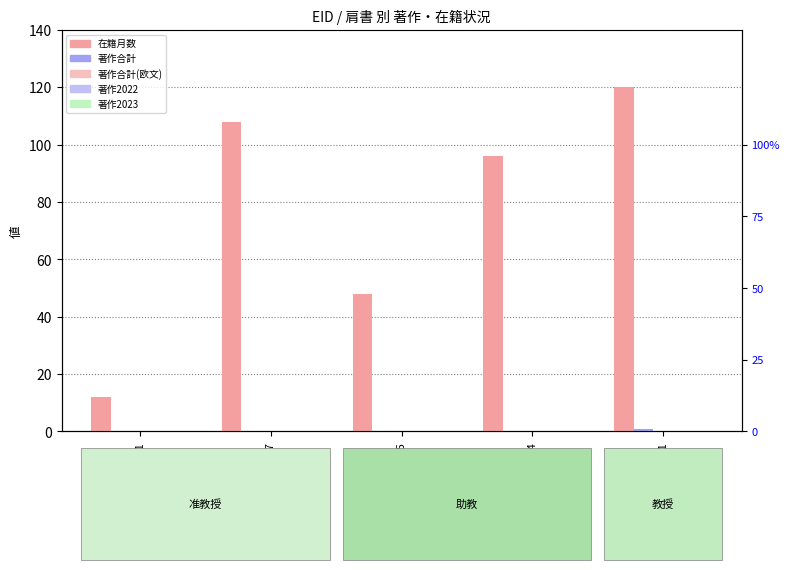

Reading left to right, extract all data points from this chart.

在籍月数: 60181=12	323777=108	385025=48	337584=96	153171=120
著作合計: 60181=0	323777=0	385025=0	337584=0	153171=1
著作合計(欧文): 60181=0	323777=0	385025=0	337584=0	153171=0
著作2022: 60181=0	323777=0	385025=0	337584=0	153171=0
著作2023: 60181=0	323777=0	385025=0	337584=0	153171=0